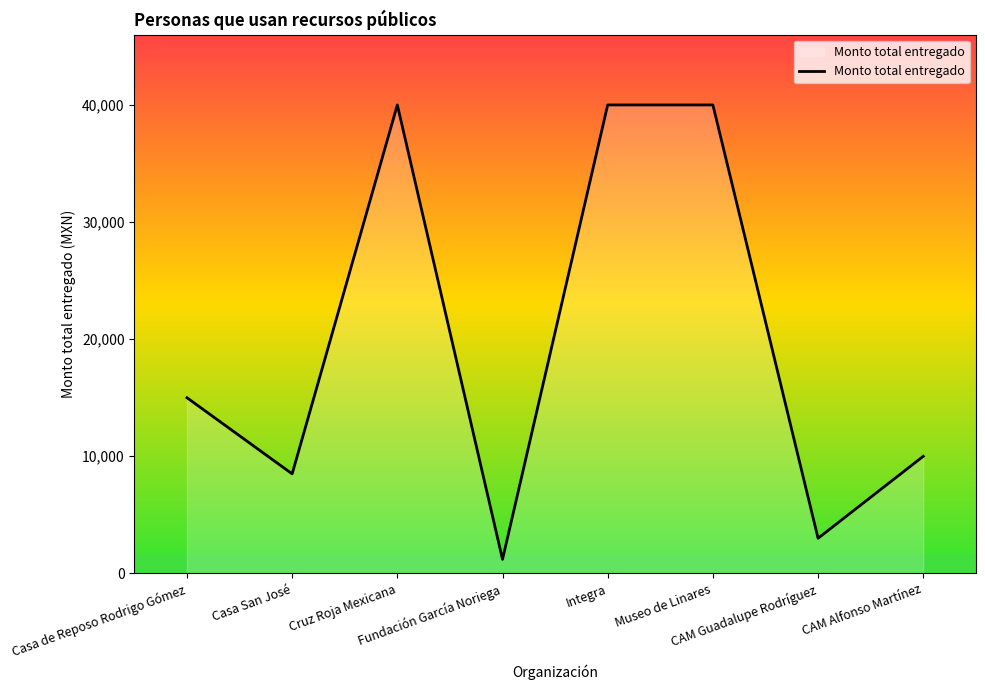

True or false: the data has more than 0 interior local peaks.

True